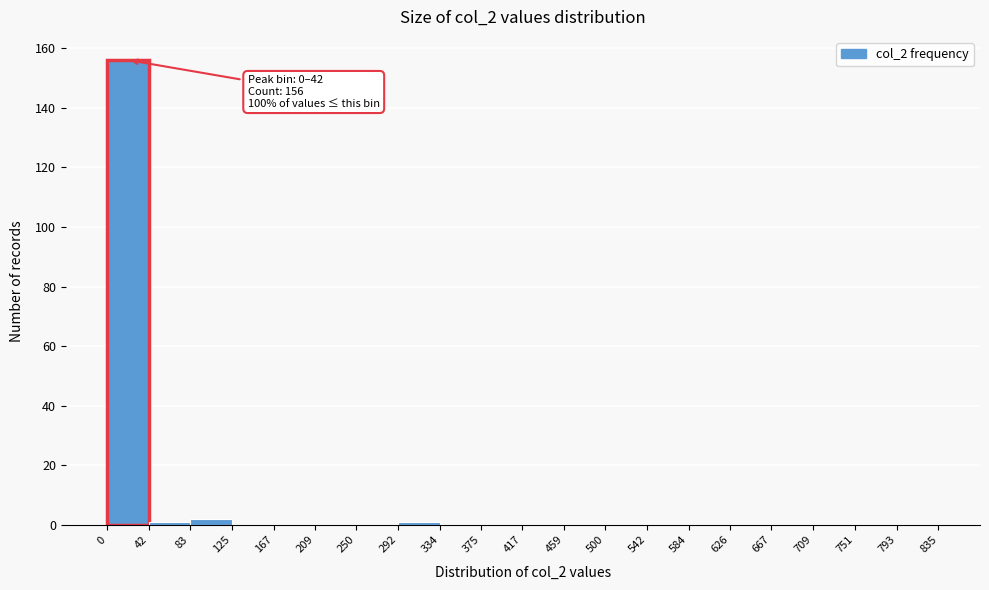

Which range on the x-axis has the tallest bar?

0 to 42